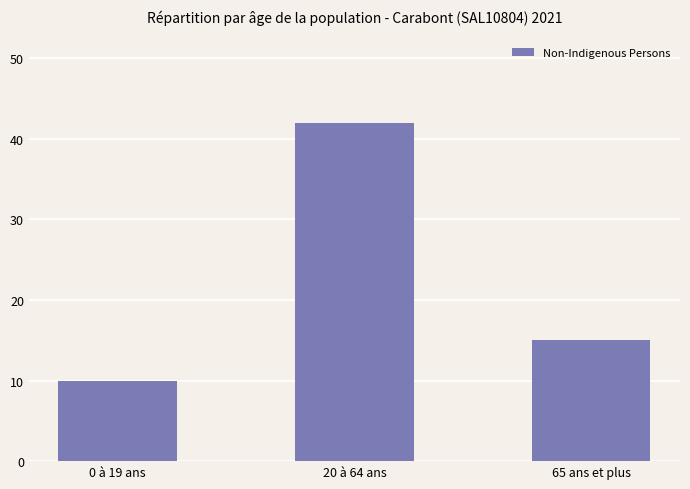

Approximately how many times larger is the value at 65 ans et plus compared to 0 à 19 ans?

1.5